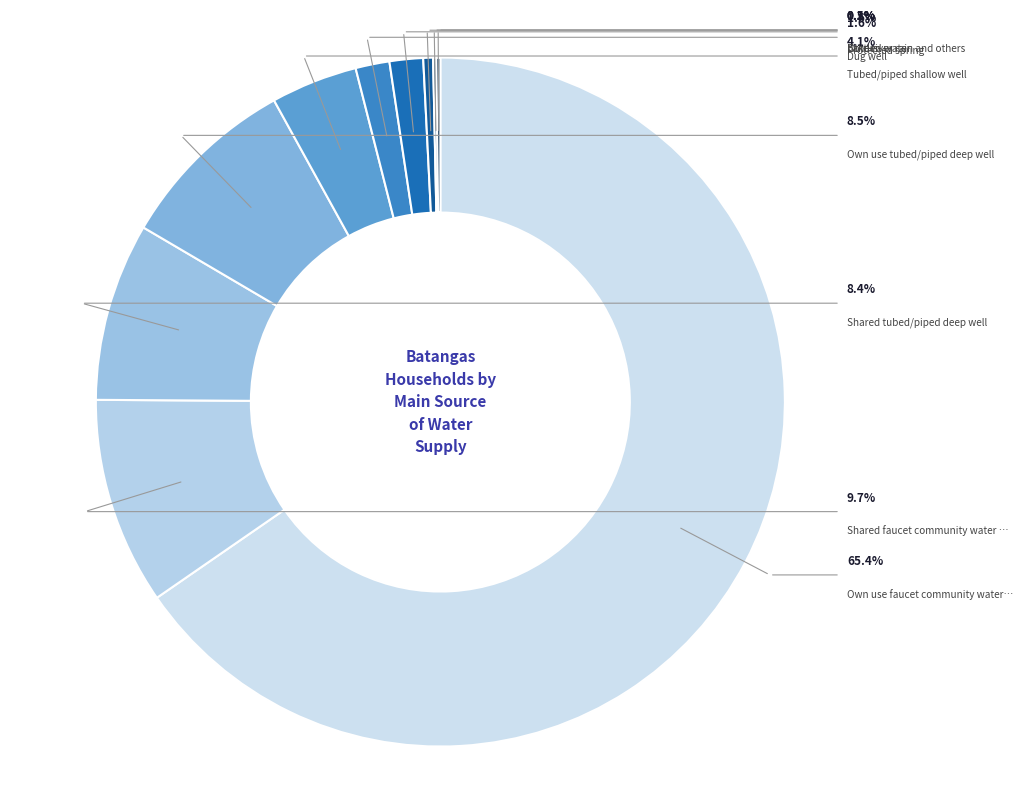

Is there a majority slice in this chart?

Yes